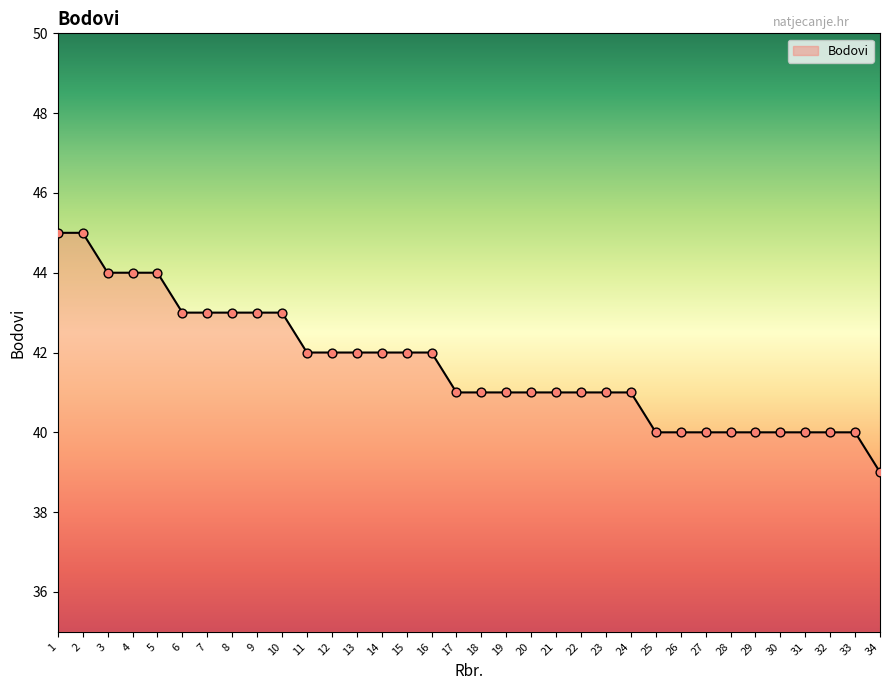

Between 14 and 29, which is larger?

14